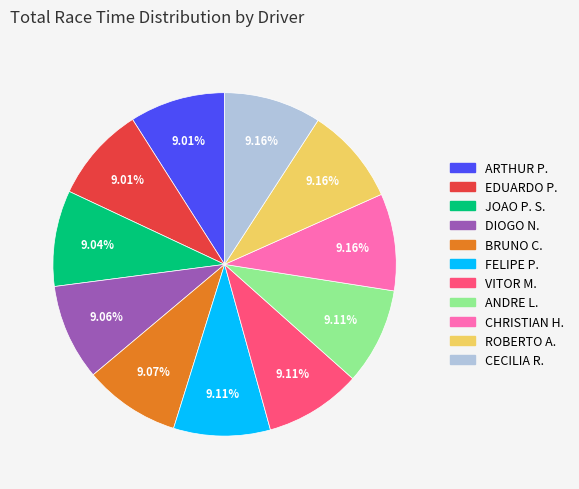

Is there any slice that represents more than half of the pie?

No